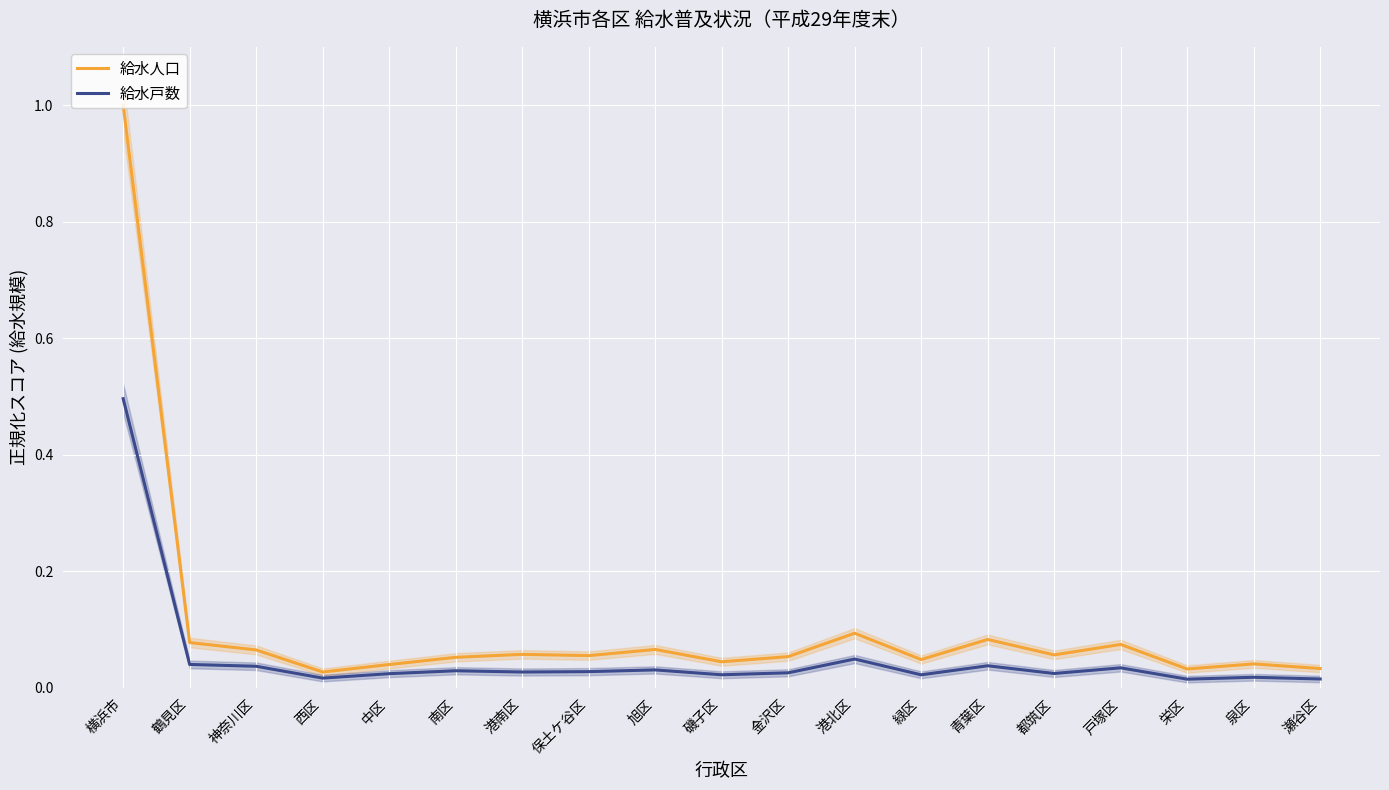

Is the value of 給水人口 at 栄区 greater than the value of 給水戸数 at 瀬谷区?

Yes